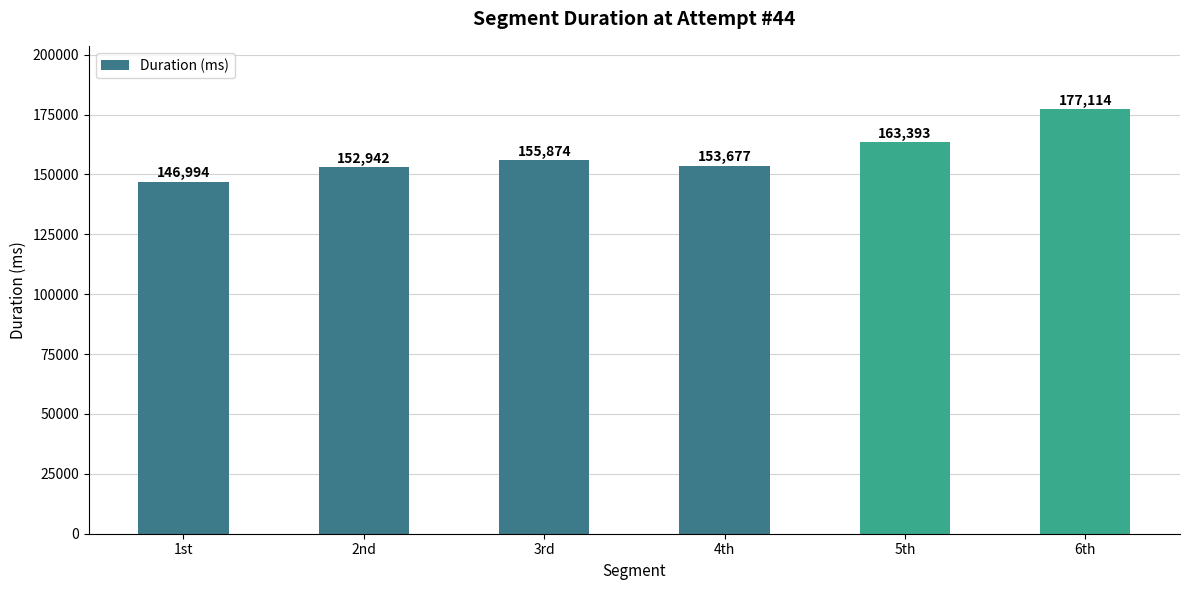

What is the label of the 5th bar from the left?

5th